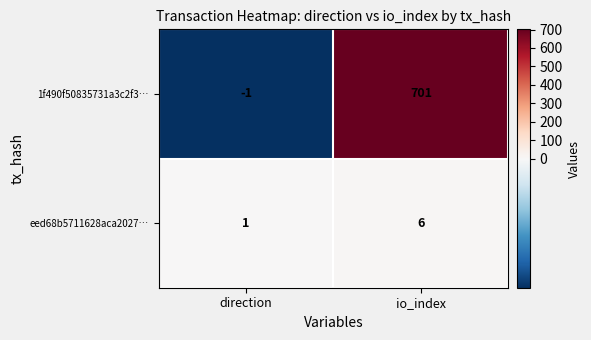

What is the highest value of the eed68b5711628aca2027… series?

6